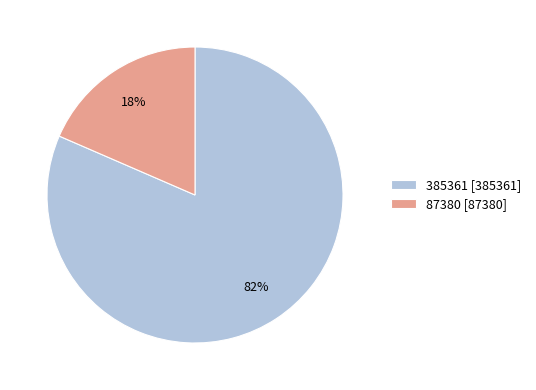

What percentage is the 385361 slice, to the nearest percent?

82%